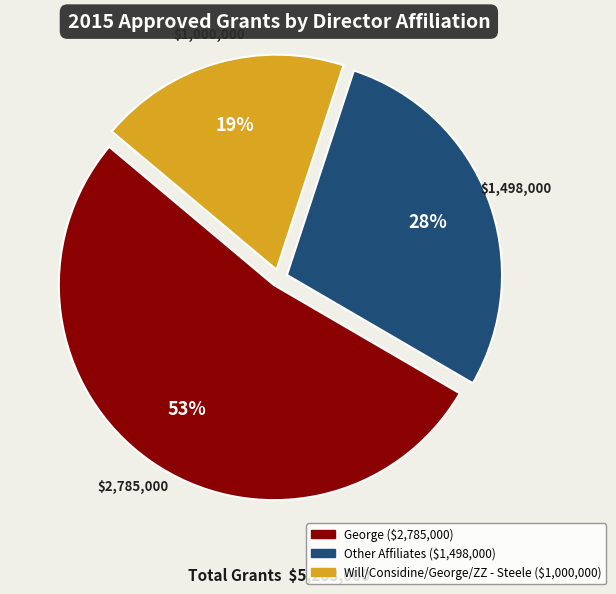

To the nearest percent, what is the average slice percentage?

33%